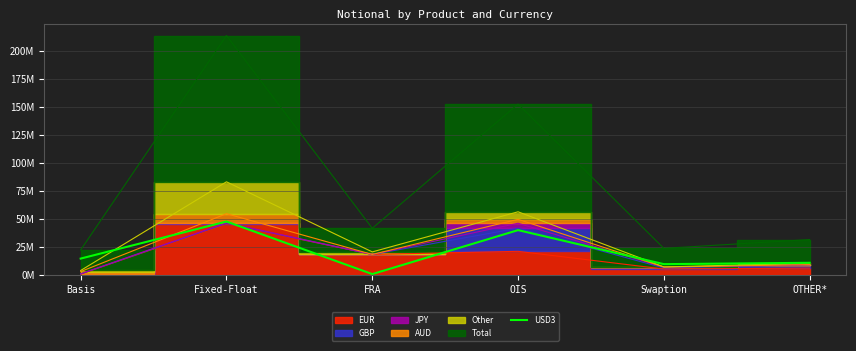

What is the label of the 3rd point from the left?

FRA